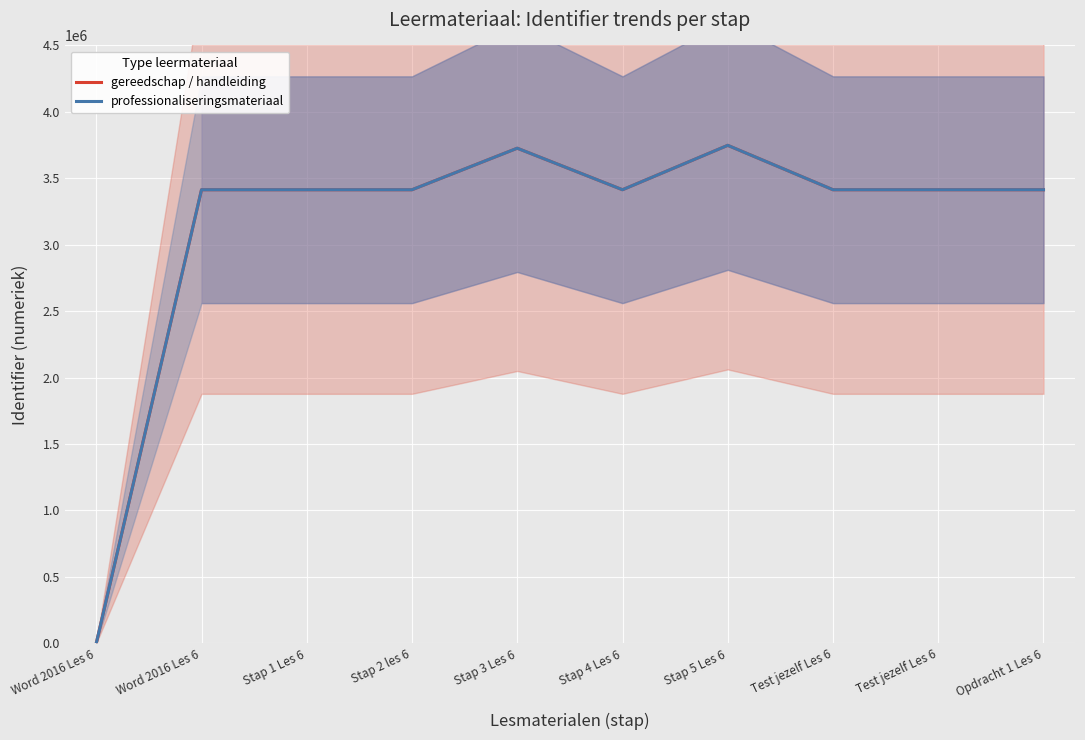

True or false: gereedschap / handleiding has more than 1 points higher than both neighbors.

True